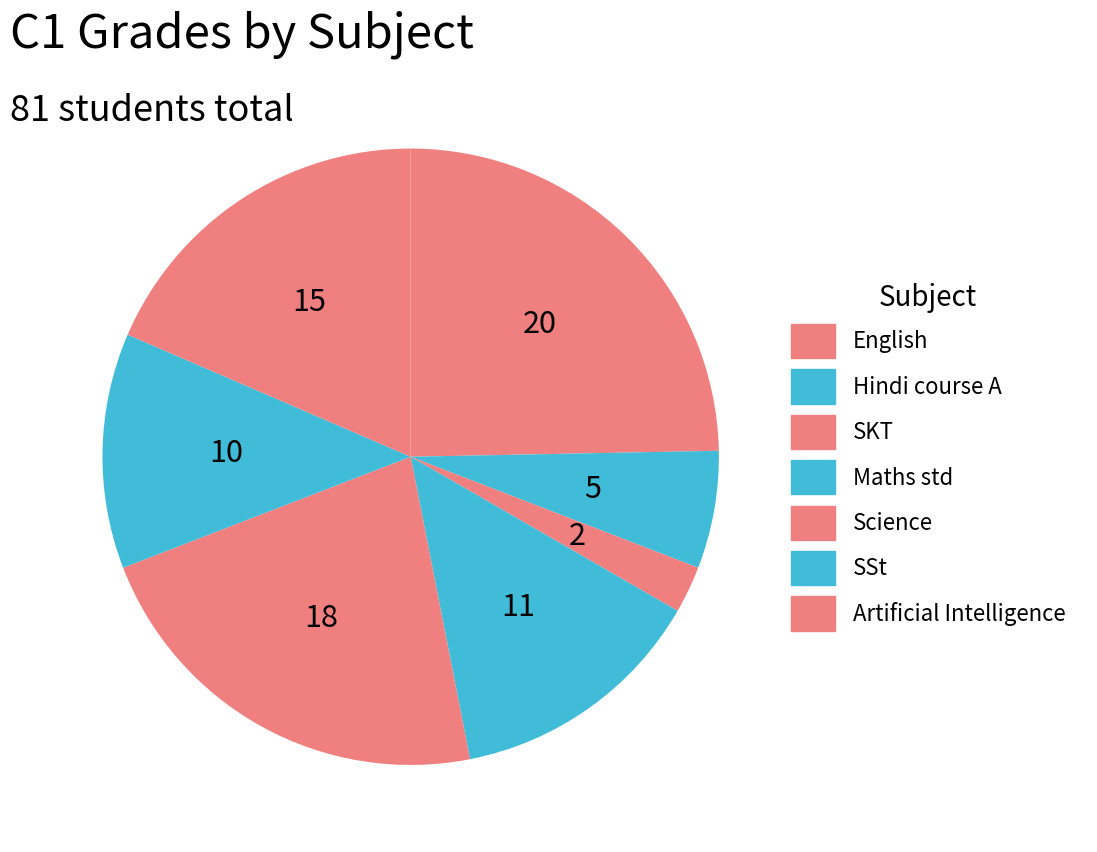

Is it true that Maths std is 25% of the pie?

False